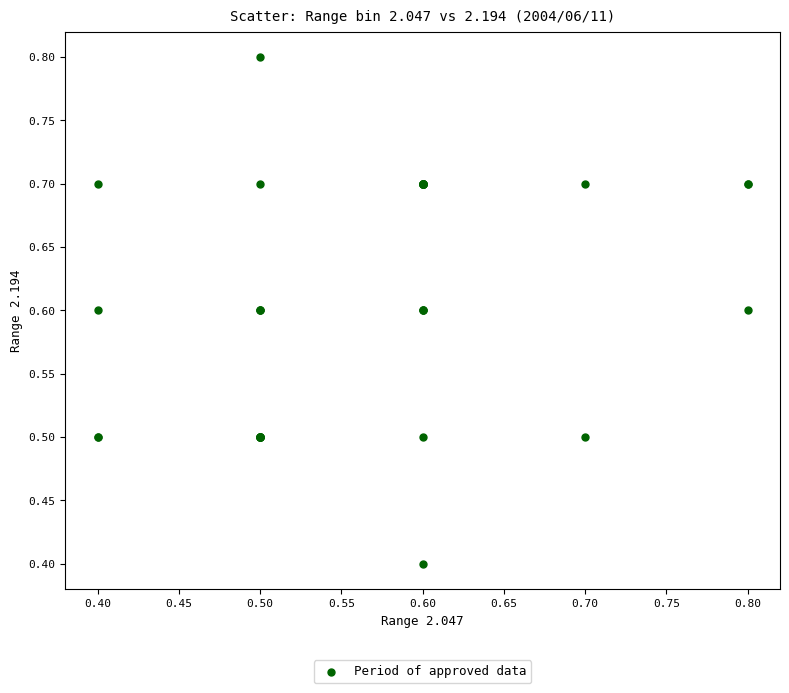

What Y value in the scatter plot is closest to 0?

0.4